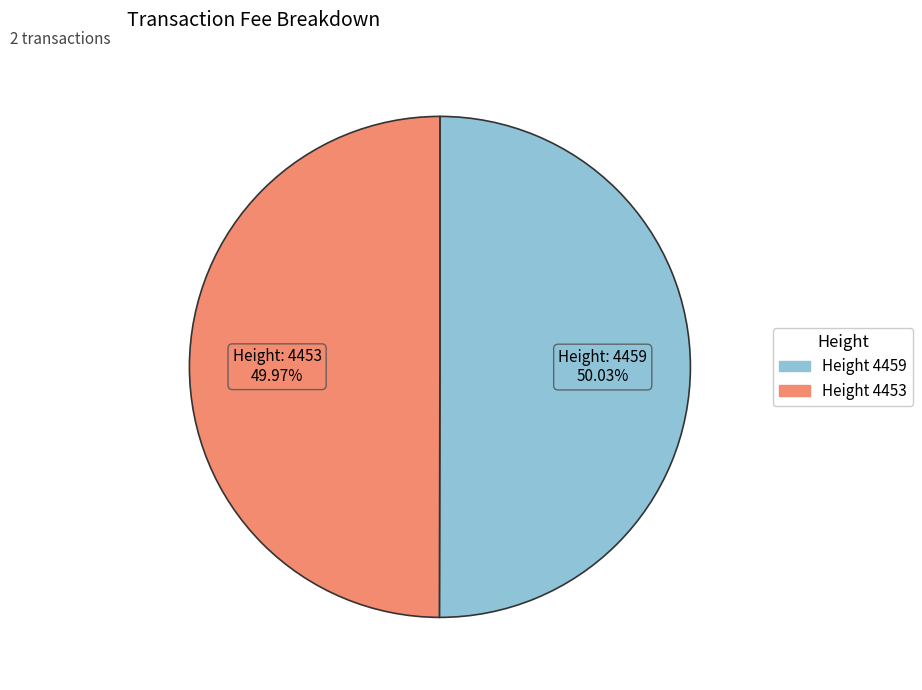

Count the number of slices in the pie.

2